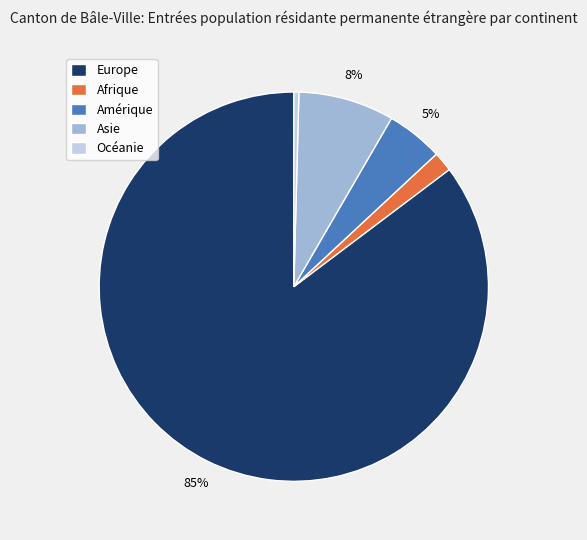

Which category has the biggest portion of the pie?

Europe